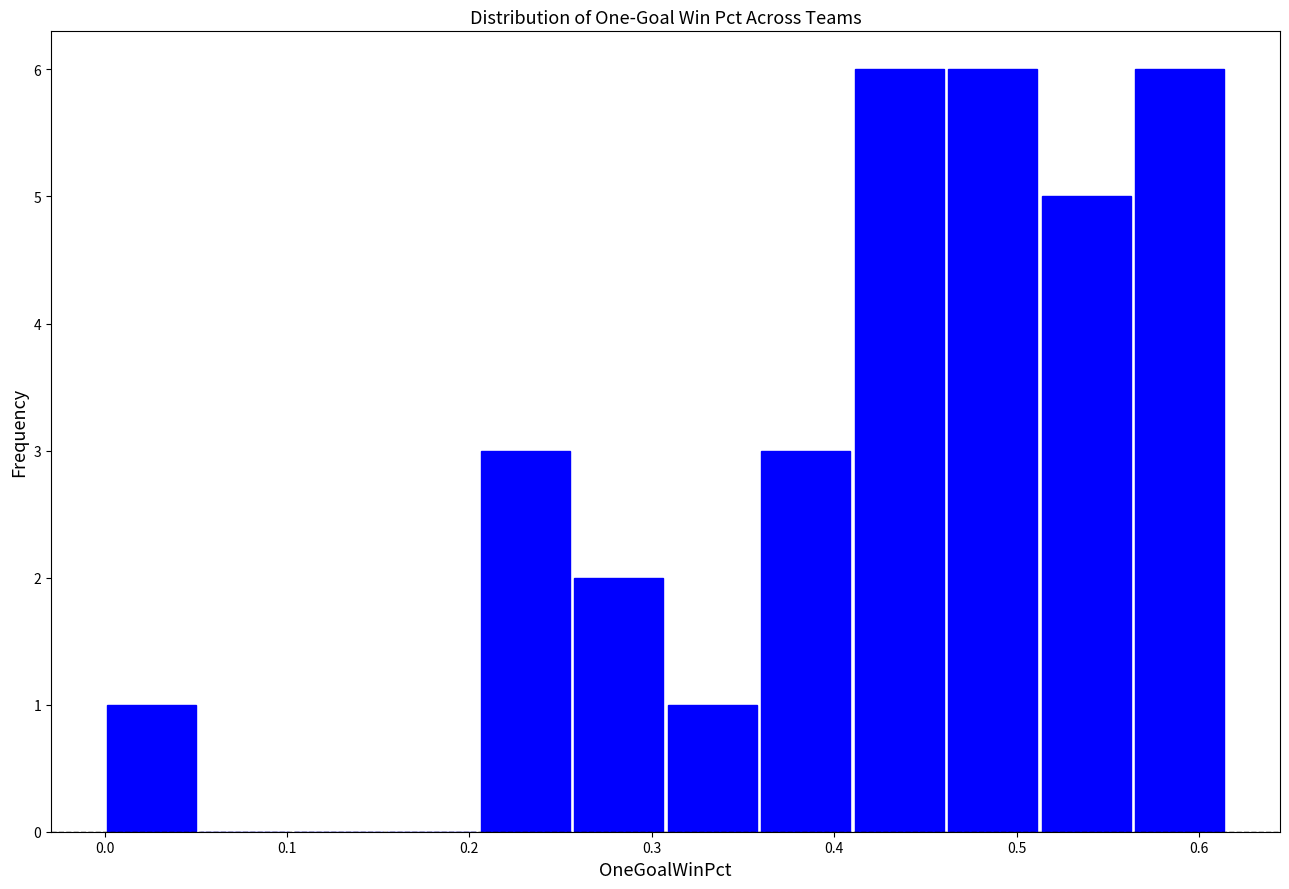

Reading left to right, transcribe this chart: for each bar, give the range it covers on the x-axis and its height. Neither the bar edges nor the heights are printed on the chart, so give them approximately, as read against the axes.

0.00 to 0.05: 1
0.05 to 0.10: 0
0.10 to 0.15: 0
0.15 to 0.21: 0
0.21 to 0.26: 3
0.26 to 0.31: 2
0.31 to 0.36: 1
0.36 to 0.41: 3
0.41 to 0.46: 6
0.46 to 0.51: 6
0.51 to 0.56: 5
0.56 to 0.62: 6